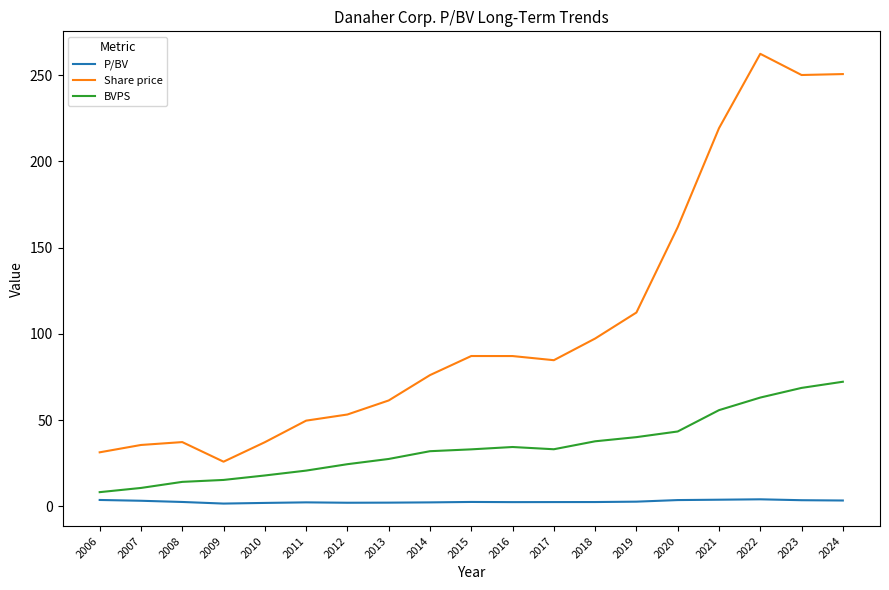

What is the difference between the maximum and minimum values in the BVPS series?

64.0